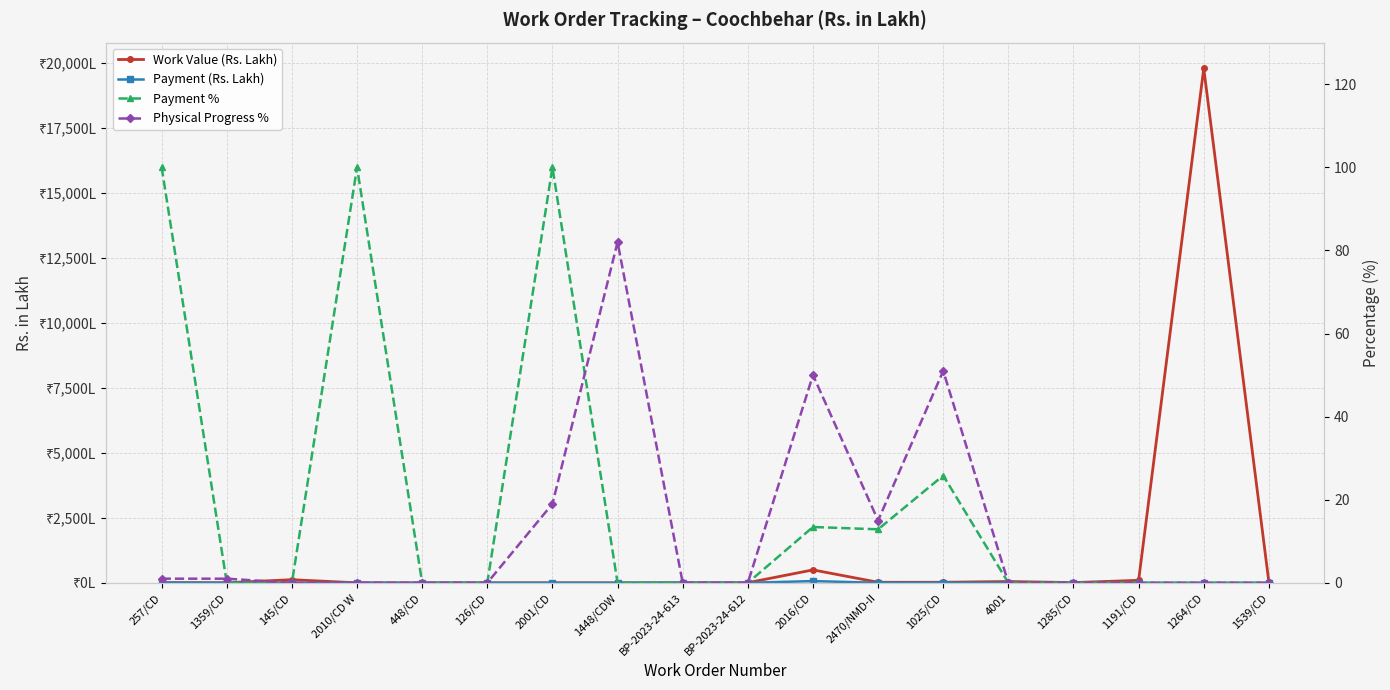

At how many categories does at least one series exceed 18308?

1